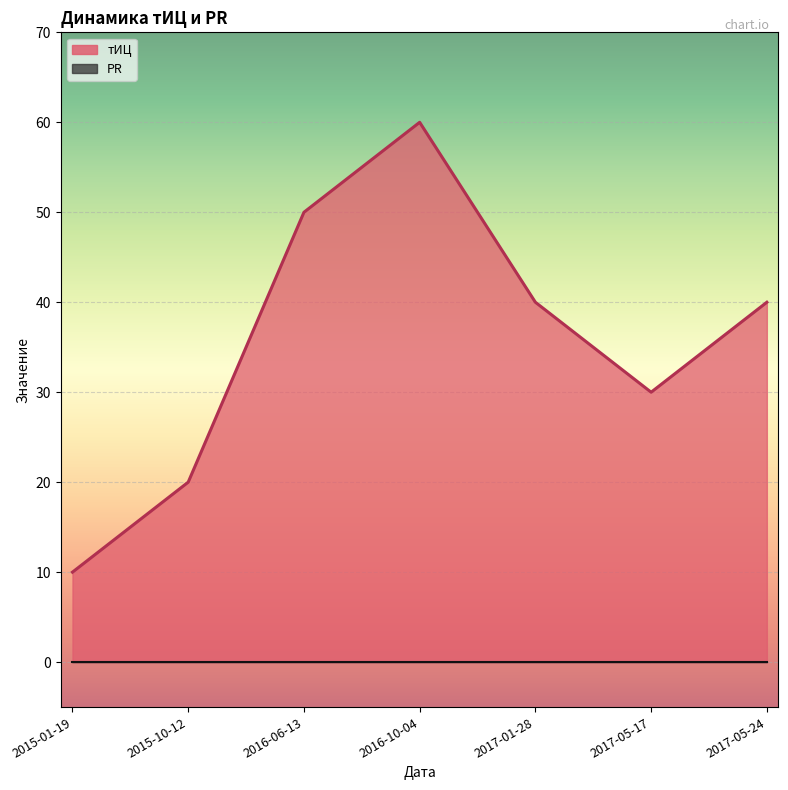

How many interior local valleys (lower than both neighbors) does the data have?

1